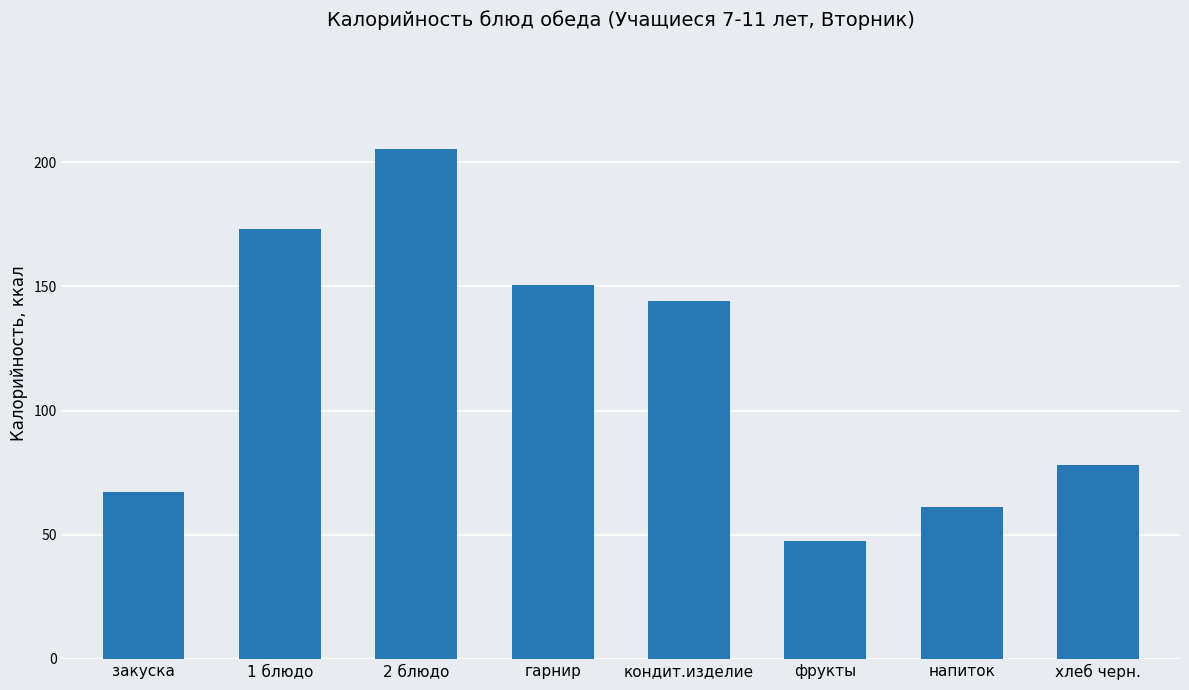

The value at 2 блюдо is 205.5. True or false?

True